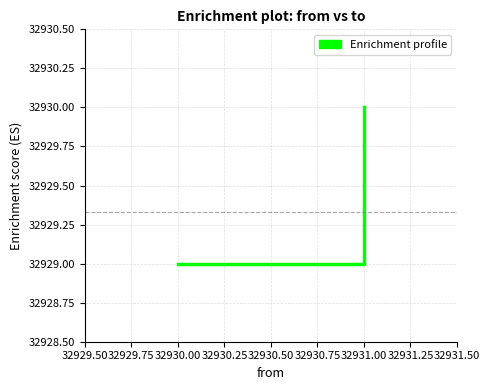

What is the difference between the maximum and minimum values?

1